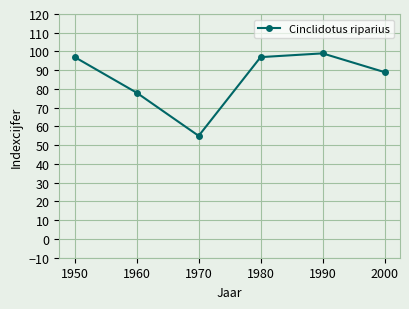

How many interior local peaks (higher than both neighbors) does the data have?

1